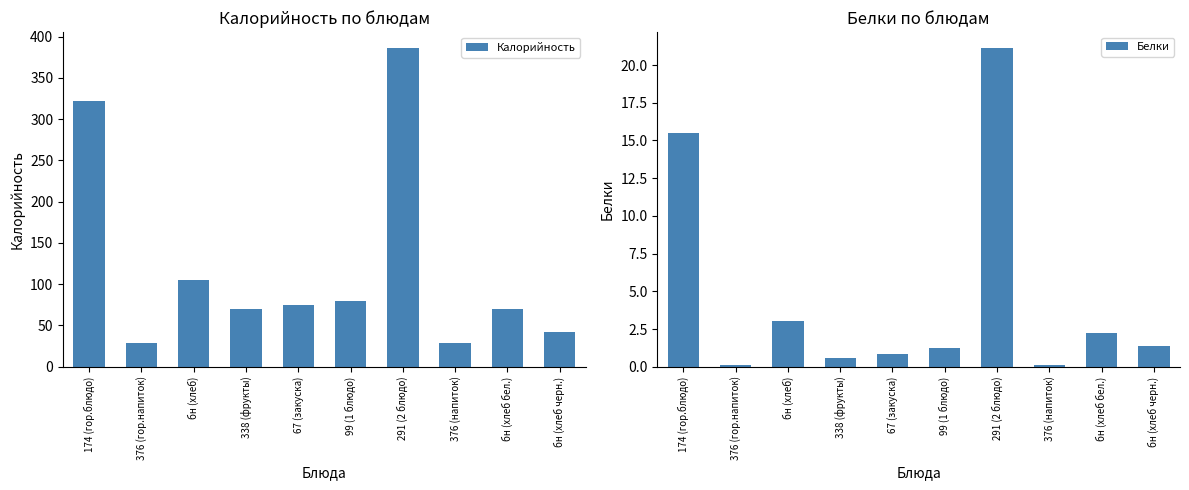

What is the sum of the Калорийность values at бн (хлеб черн.) and 376 (напиток)?

70.6